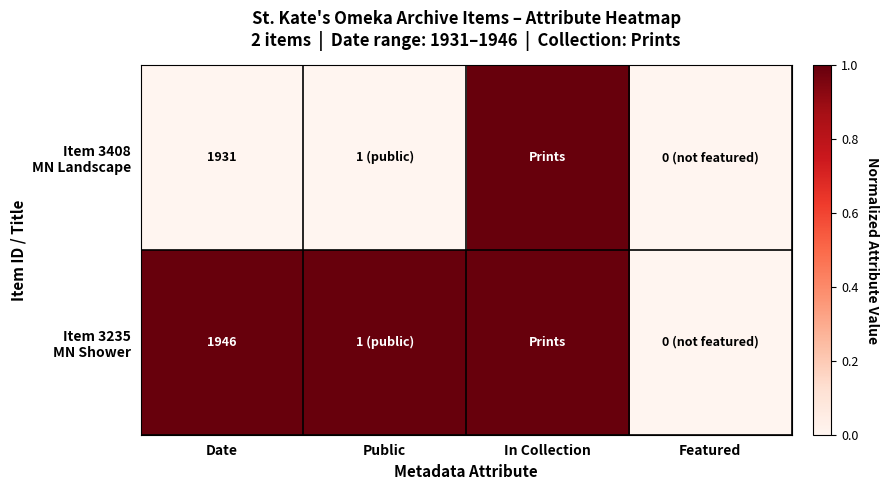

How many data points does each series have?

4